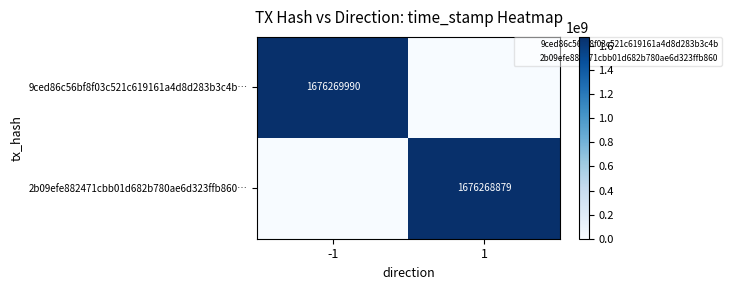

True or false: 9ced86c56bf8f03c521c619161a4d8d283b3c4b… has a value of 1676269990 at -1.

True